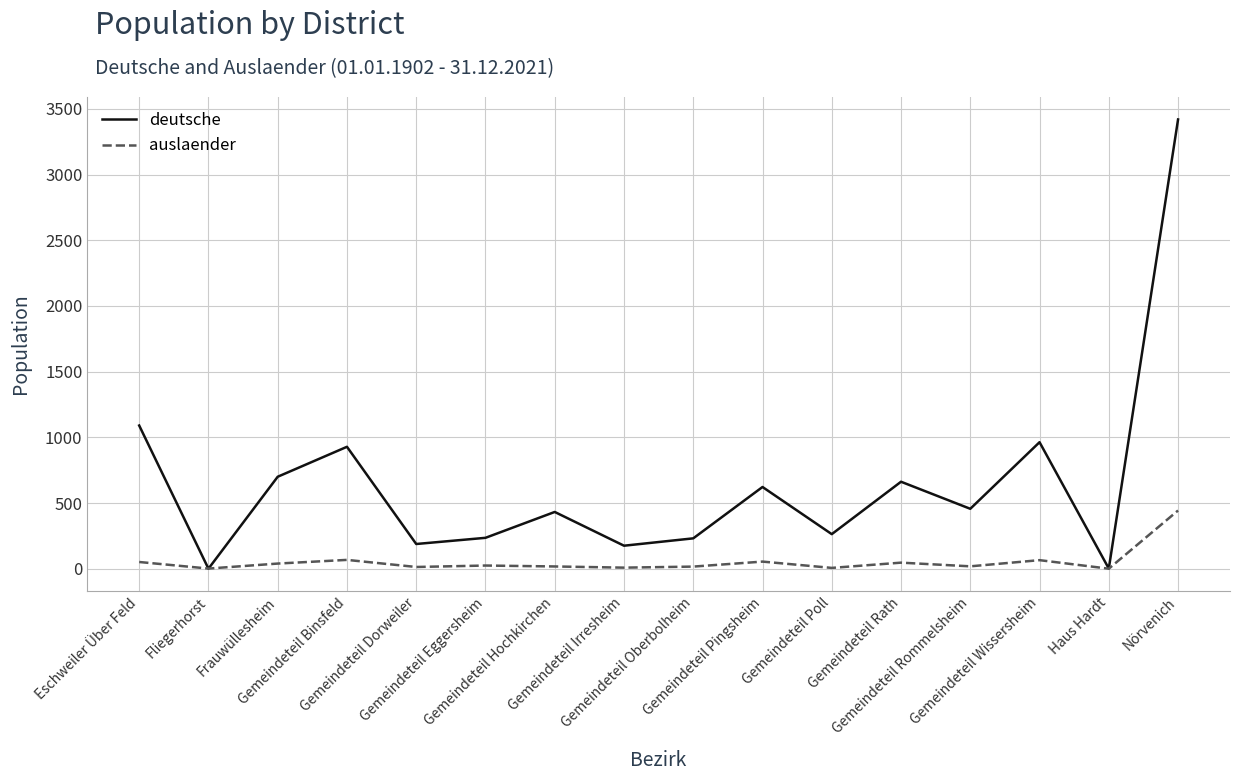

Which series has the largest range (max minus min)?

deutsche